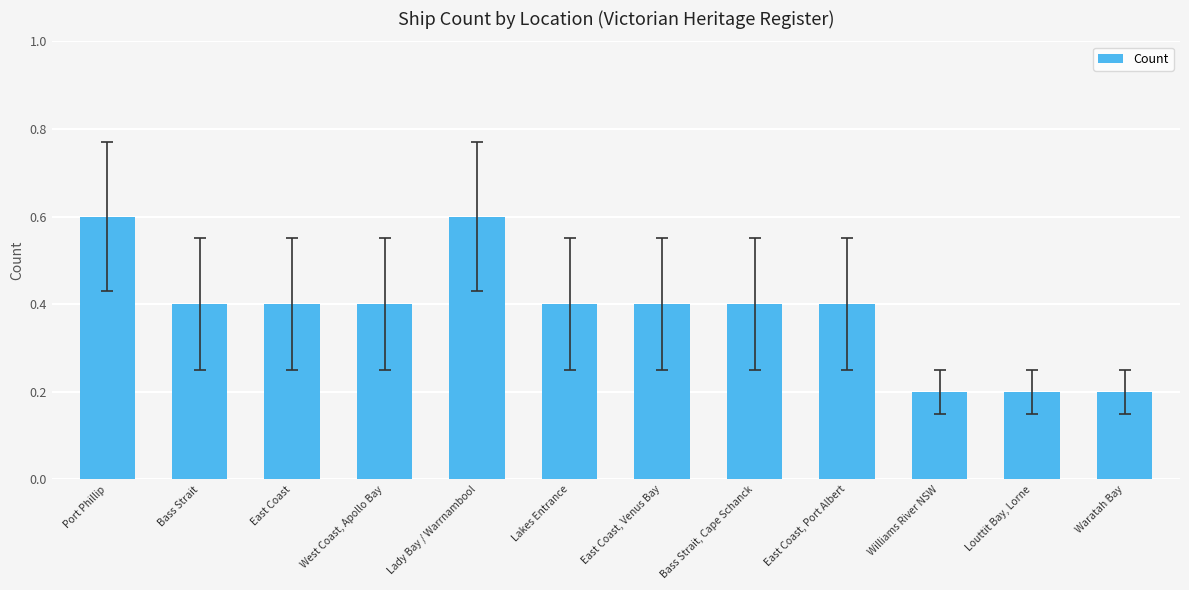

What is the difference between the second highest and minimum values?

0.4